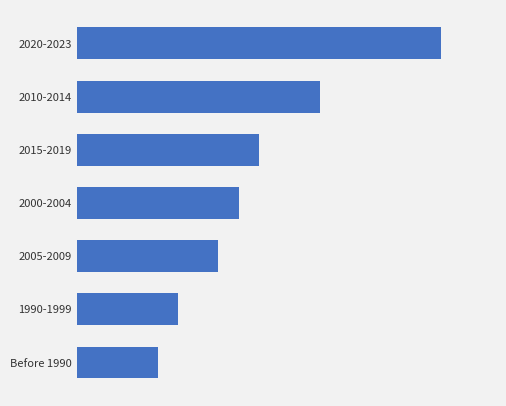

Are the bars horizontal?

Yes